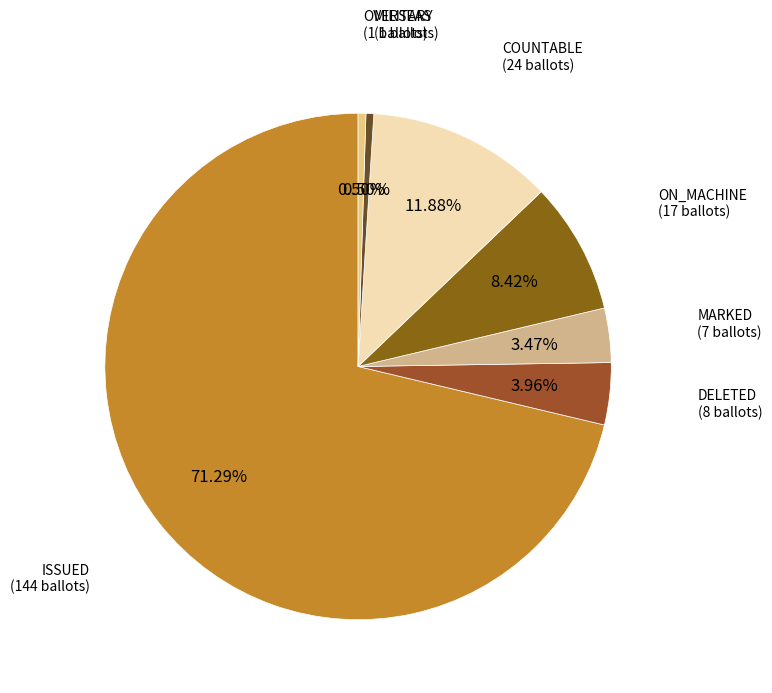

What is the majority slice?

ISSUED (144 ballots)